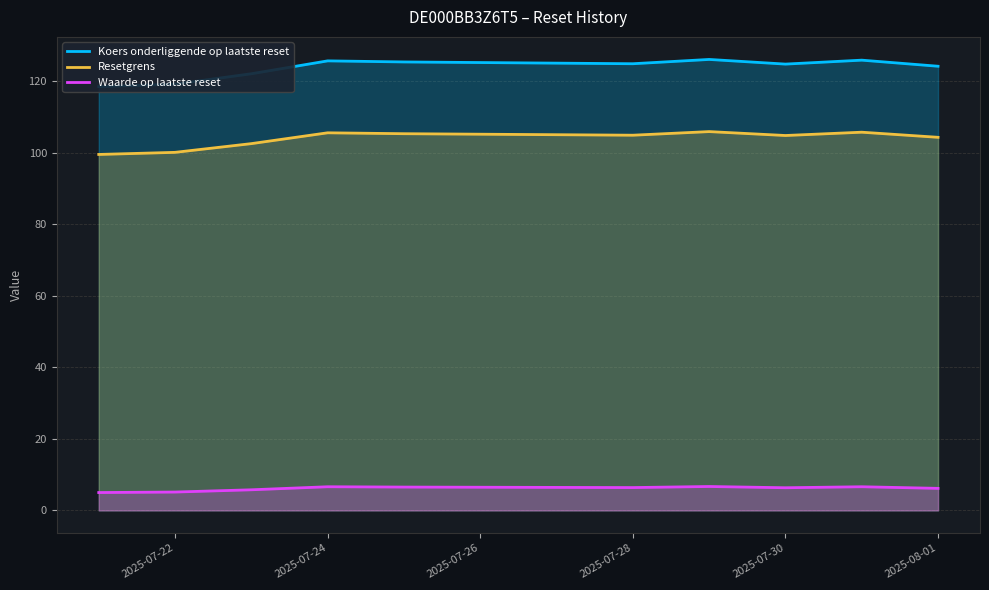

Reading left to right, extract all data points from this chart.

Koers onderliggende op laatste reset: 118.4	119.1	122.0	125.6	125.3	124.8	126.0	124.7	125.8	124.1
Resetgrens: 99.5	100.0	102.5	105.5	105.3	104.8	105.8	104.7	105.7	104.2
Waarde op laatste reset: 5.0	5.1	5.8	6.6	6.5	6.4	6.7	6.3	6.6	6.2